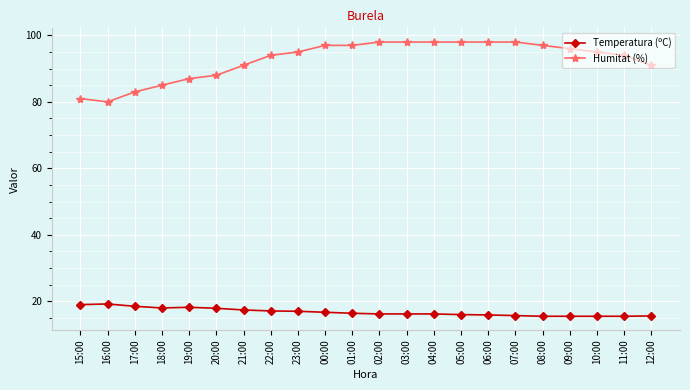

At which label is Humitat (%) closest to 89?

20:00